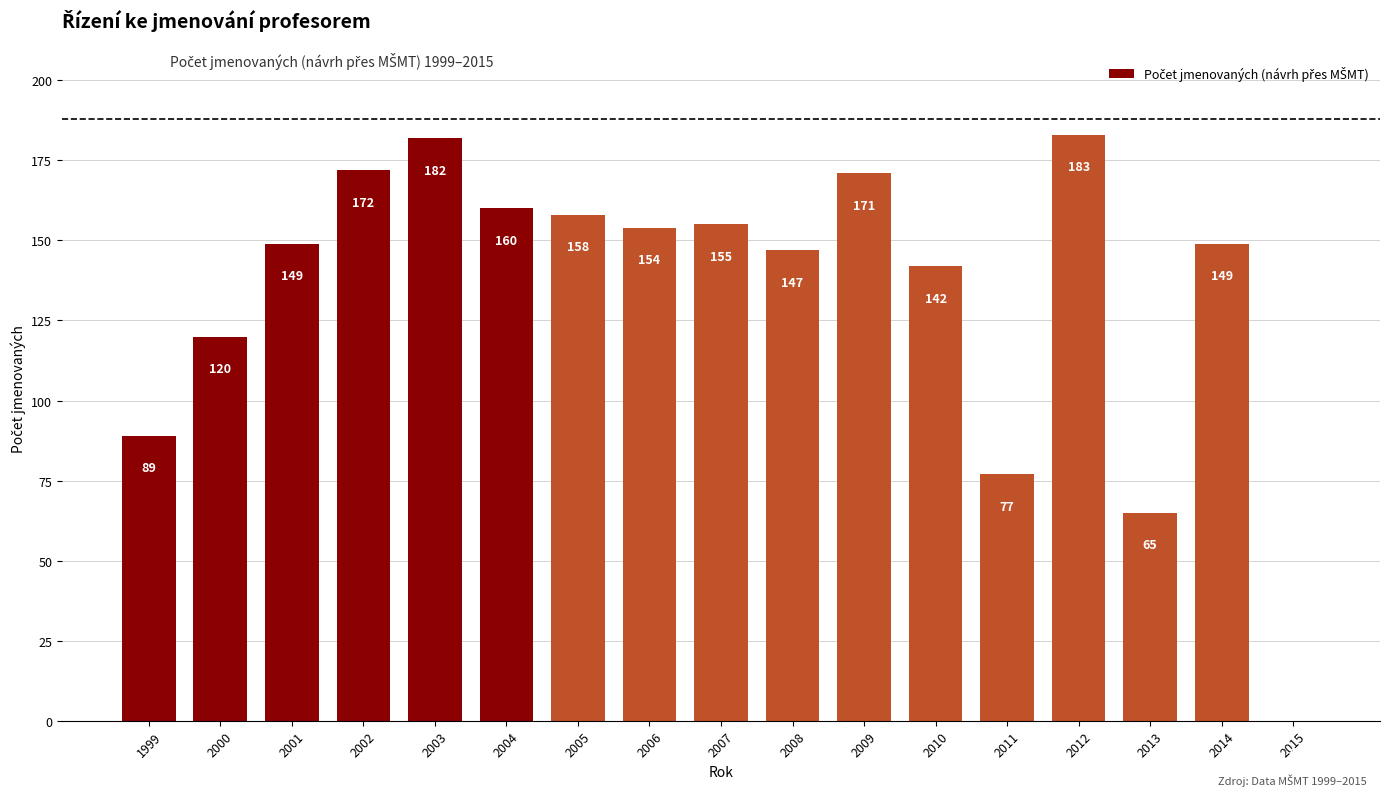

What is the change in value from 2008 to 2013?

-82